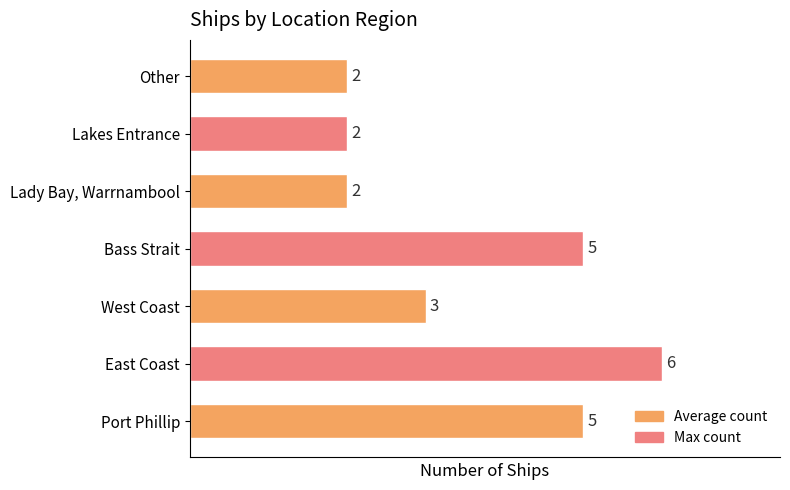

What is the change in value from Port Phillip to Other?

-3